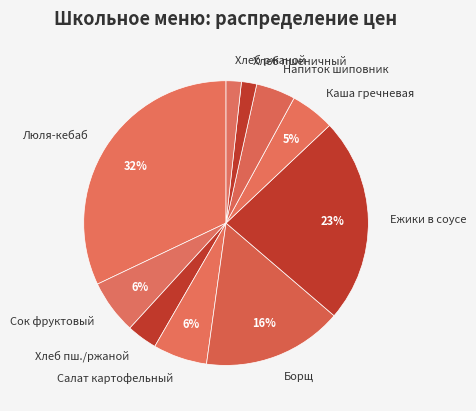

How many slices are in this pie chart?

10